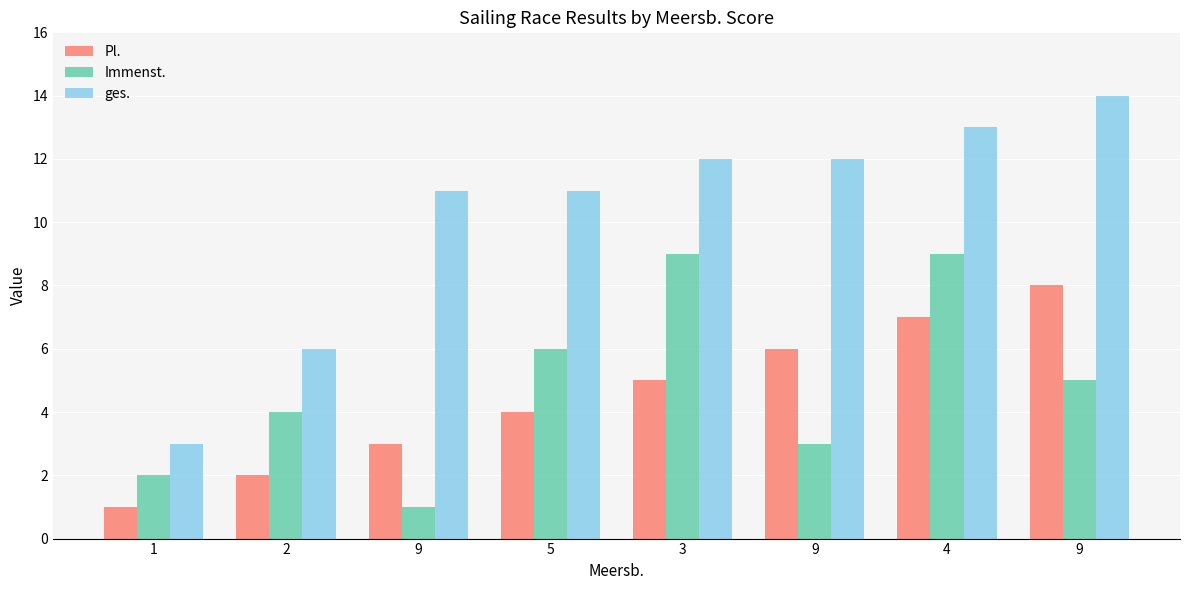

Are the bars horizontal?

No